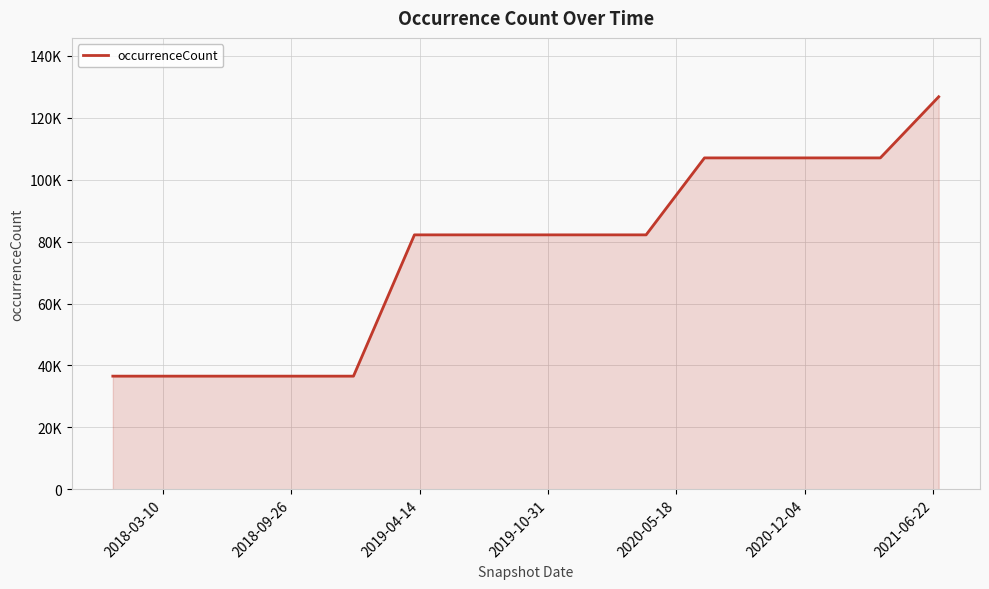

Does the chart display data point markers on the line(s)?

No